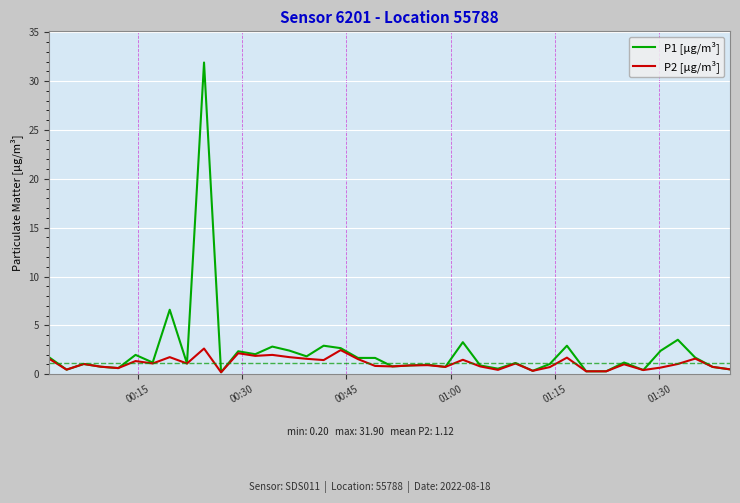

List the series in order of their peak value, highest first.

P1 [µg/m³], P2 [µg/m³]